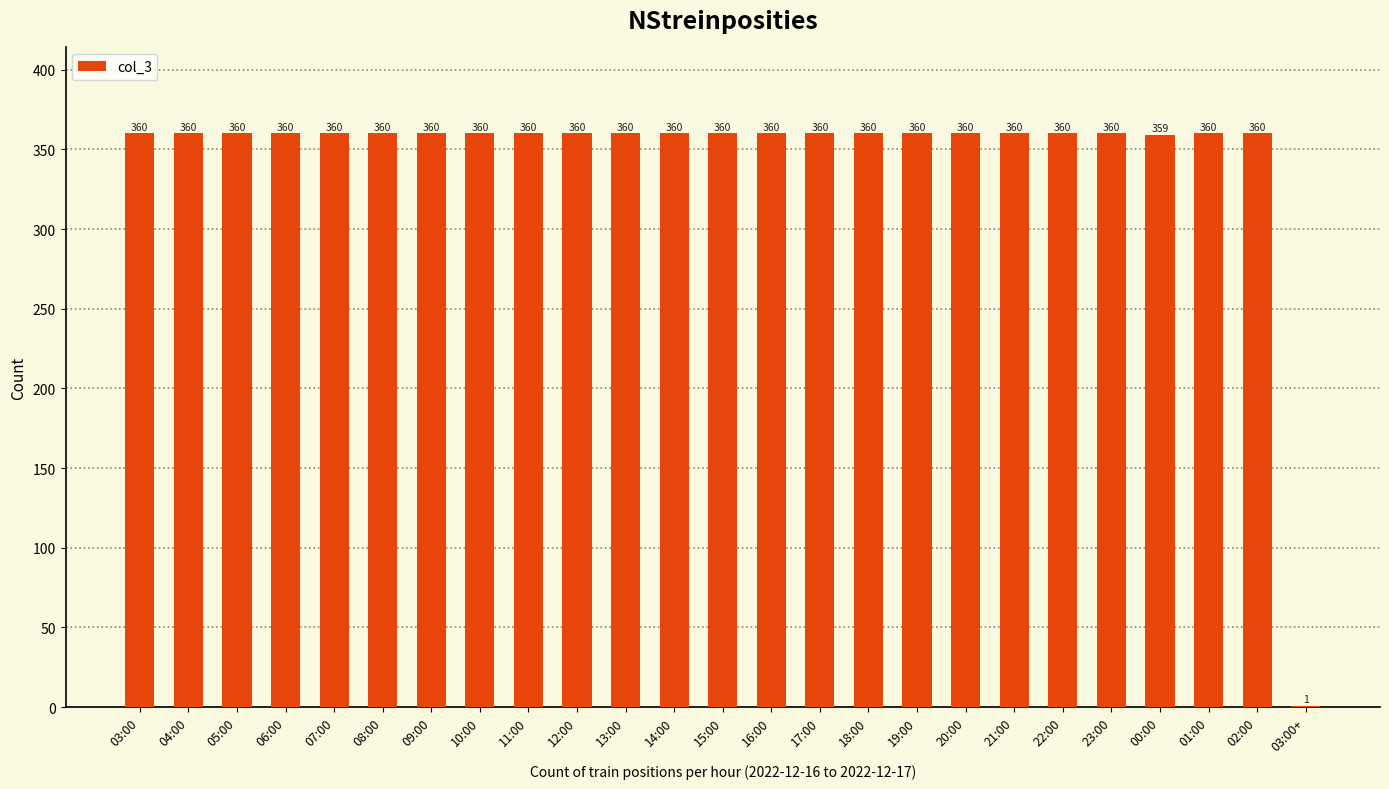

Reading left to right, extract all data points from this chart.

360	360	360	360	360	360	360	360	360	360	360	360	360	360	360	360	360	360	360	360	360	359	360	360	1